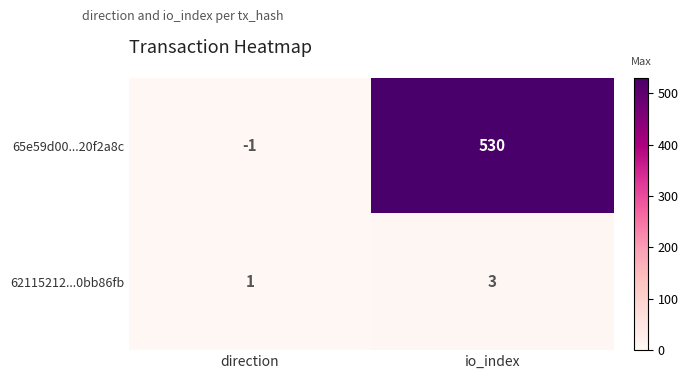

Where is 65e59d00...20f2a8c nearest to the value 264?

direction